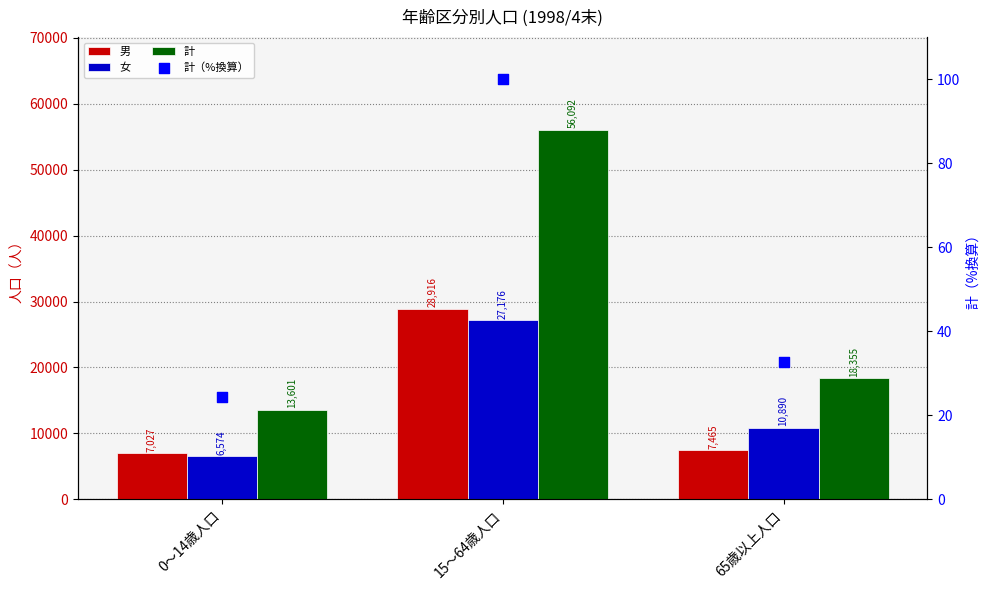

At which category is the sum across all series the highest?

15～64歳人口